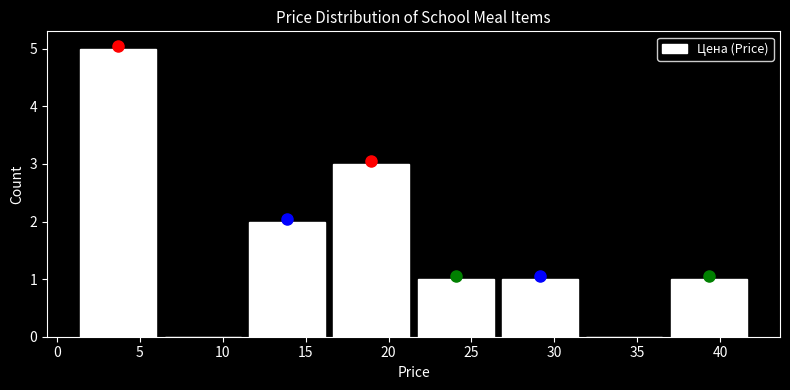

What is the height of the bar covering 16.5 to 21.5 on the x-axis? Neither the bar edges nor the heights are printed on the chart, so give them approximately, as read against the axes.

3